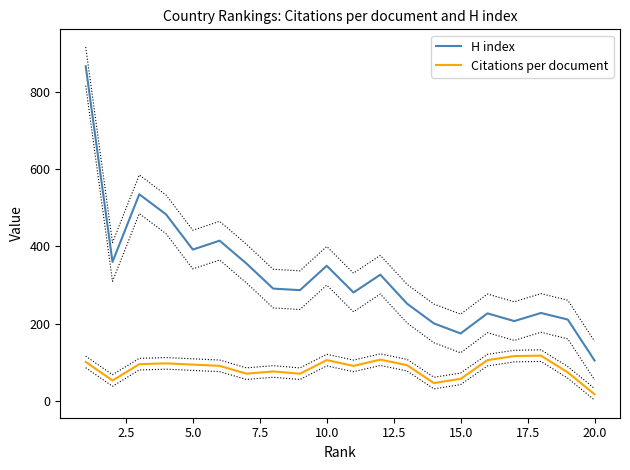

How many interior local valleys does the Citations per document series have?

5